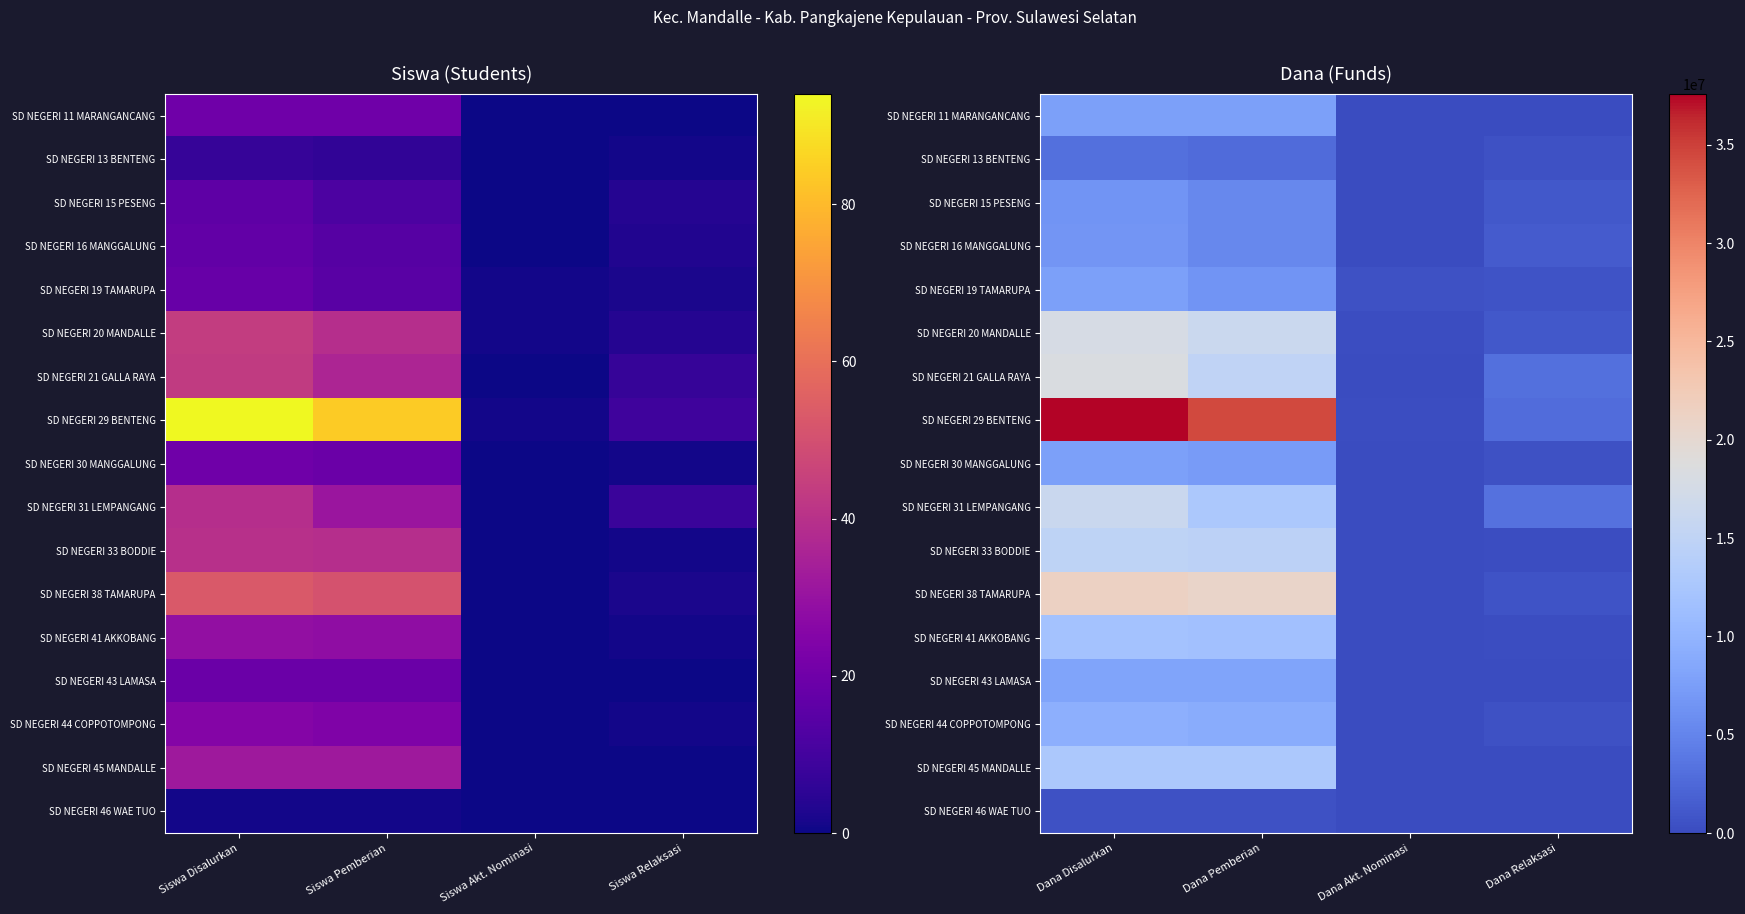

Which category has the highest value across all series?

Dana Disalurkan